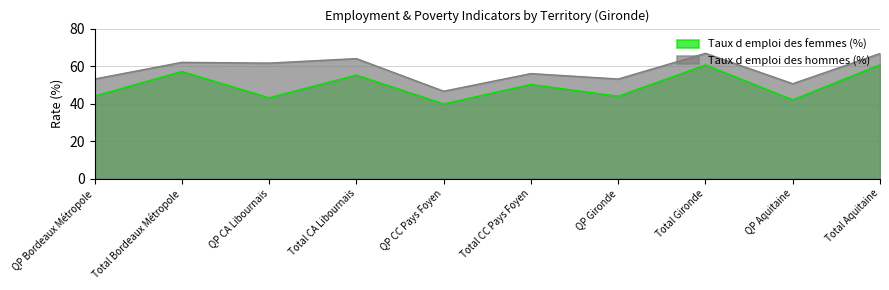

What position from the left is Total CC Pays Foyen?

6